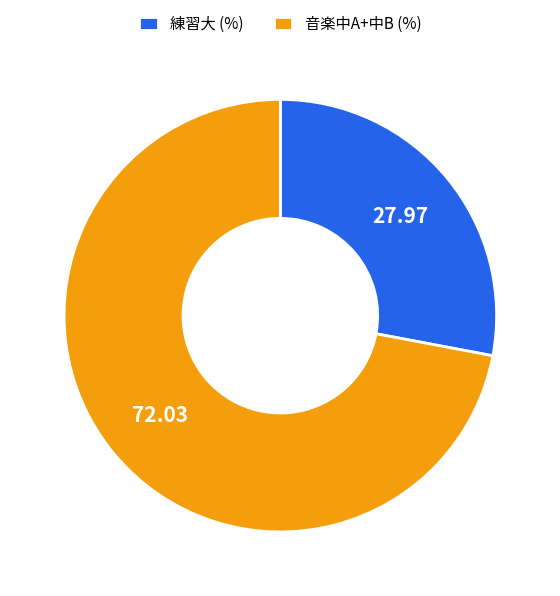

Do 練習大 (%) and 音楽中A+中B (%) together represent more than half of the pie?

Yes